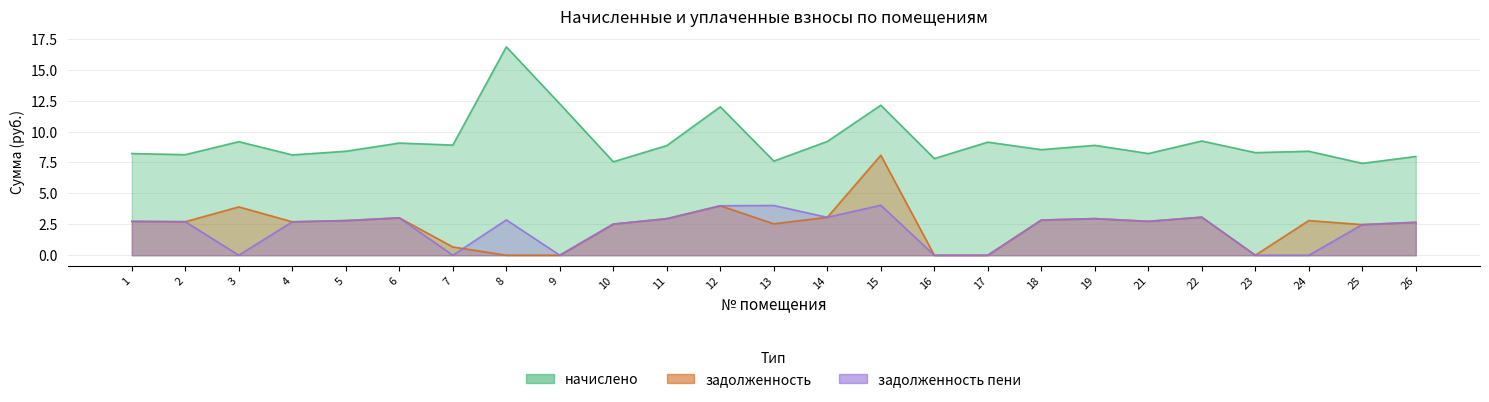

What is the sum of all задолженность_пени values?

54.2